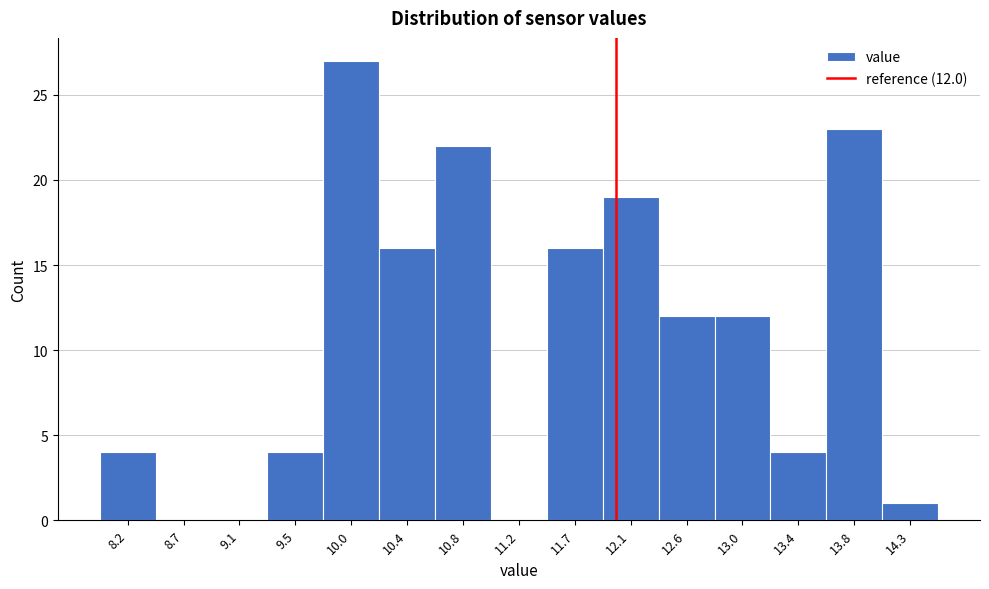

Over which range of the x-axis is the bar tallest?

9.75 to 10.15